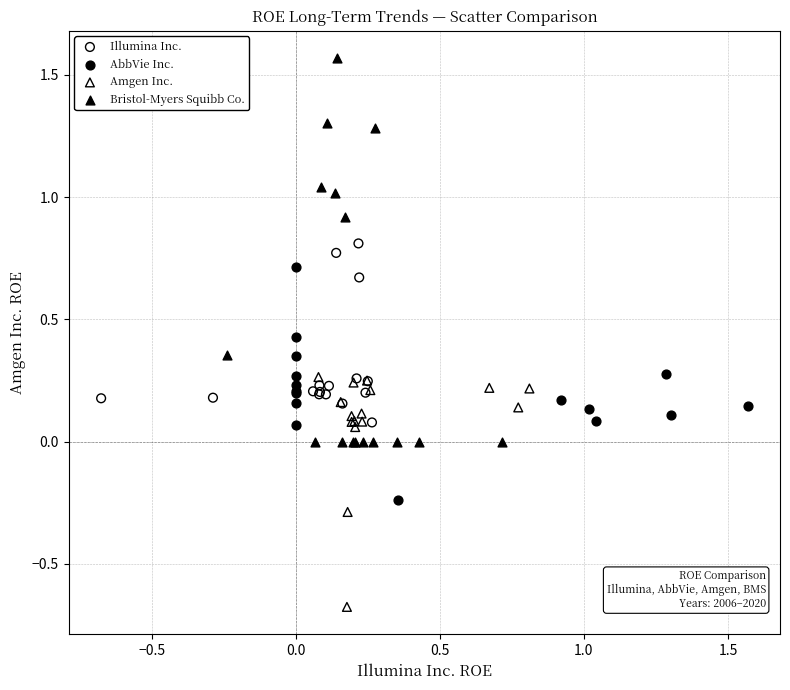

What are all the series names shown in the legend?

Illumina Inc., AbbVie Inc., Amgen Inc., Bristol-Myers Squibb Co.